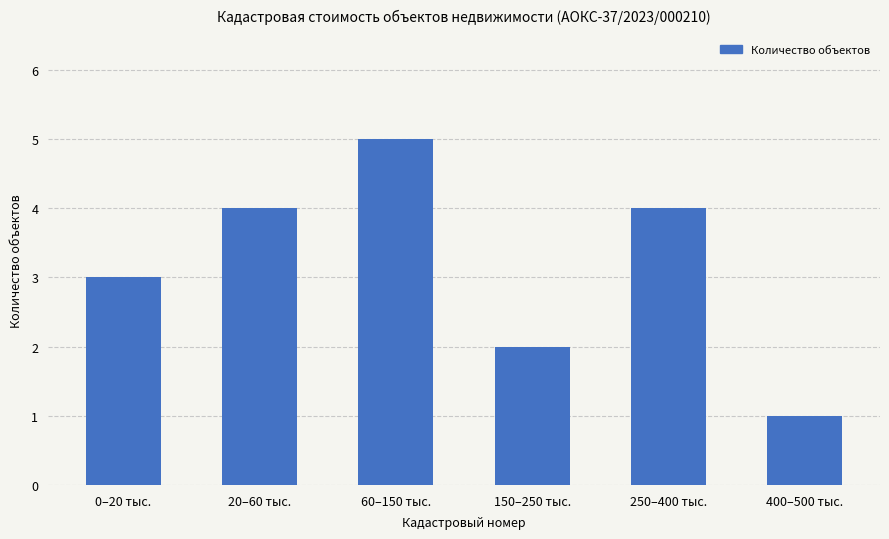

What is the difference between the maximum and minimum values?

4